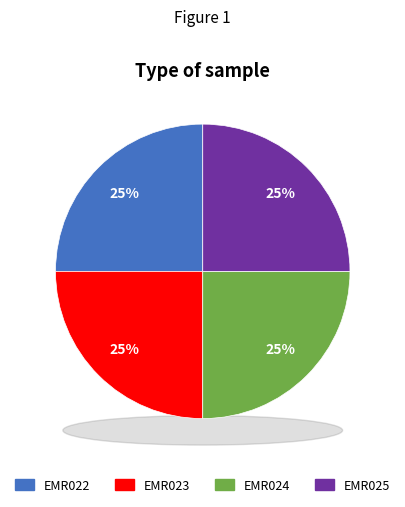

What percentage is NOT represented by EMR023?

75.0%